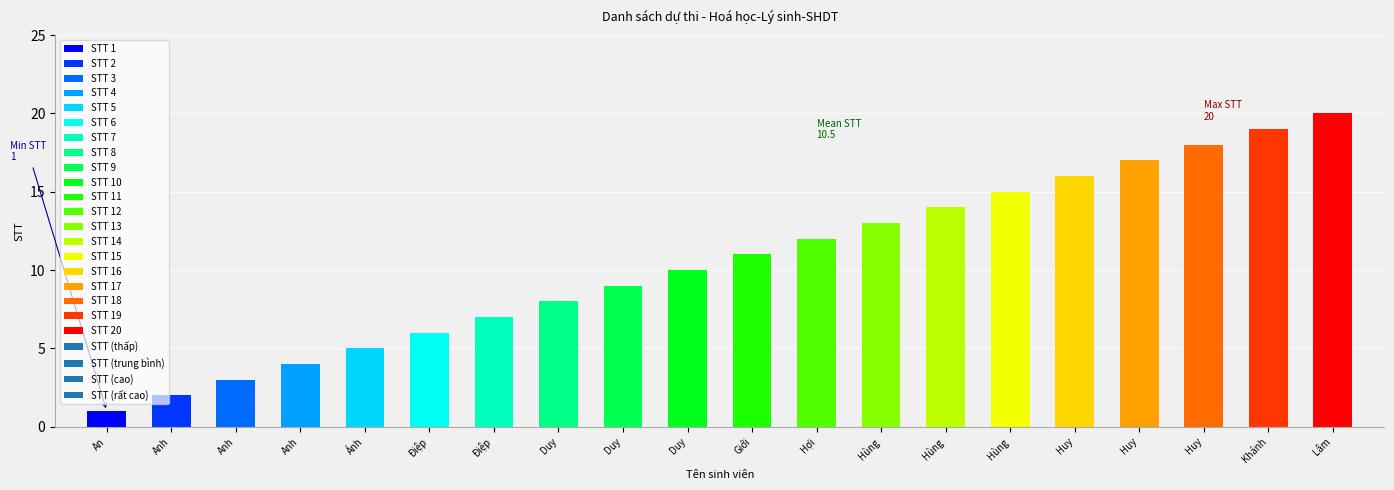

List the labels in order of value, largest first.

Lâm, Khánh, Huy, Huy, Huy, Hùng, Hùng, Hùng, Hợi, Giới, Duy, Duy, Duy, Điệp, Điệp, Ánh, Anh, Anh, Anh, An